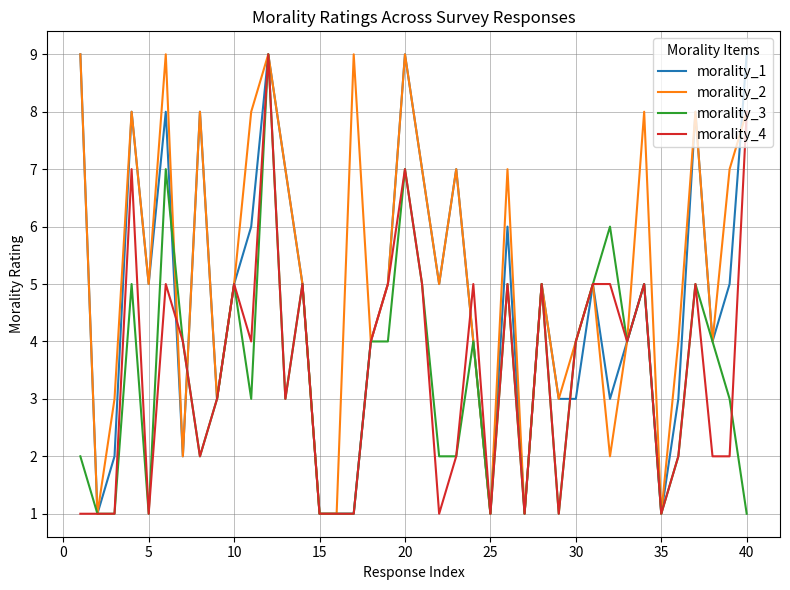

List the series in order of their peak value, lowest first.

morality_1, morality_2, morality_3, morality_4